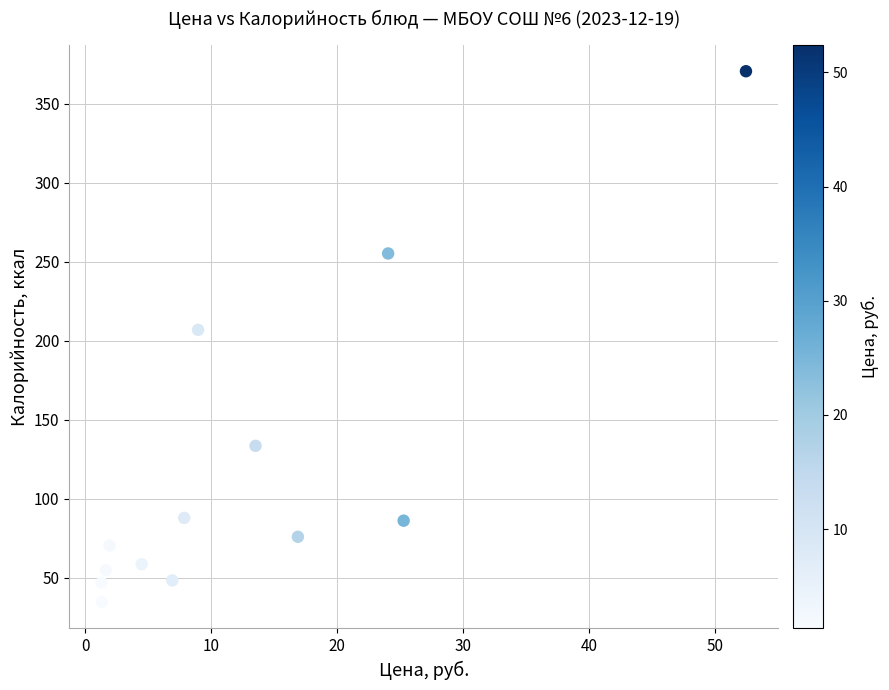

What Y value in the scatter plot is closest to 202?

207.0